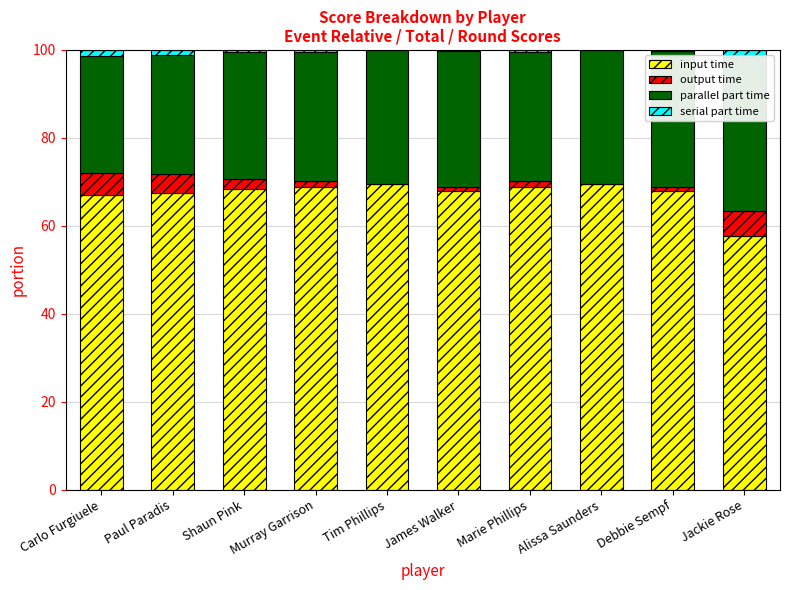

At which label is input time closest to 63?

Carlo Furgiuele